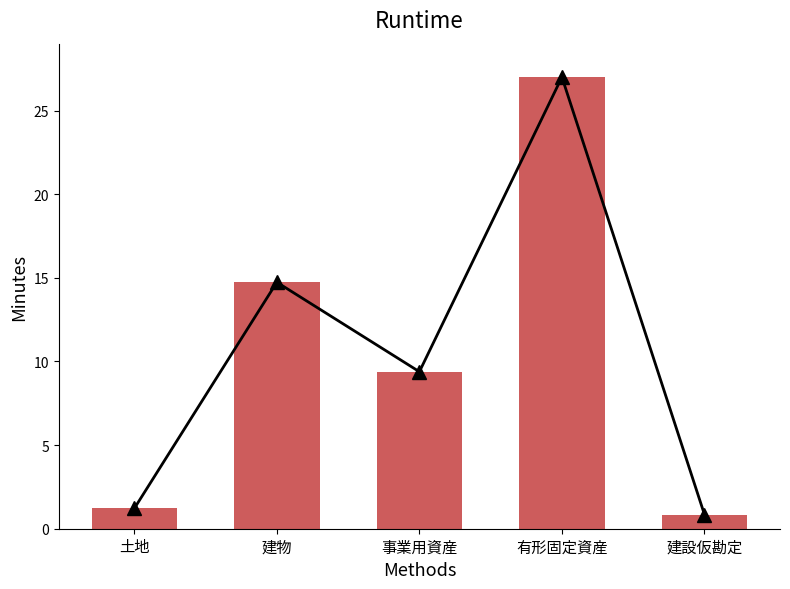

What is the change in value from 建物 to 有形固定資産?

+12.3